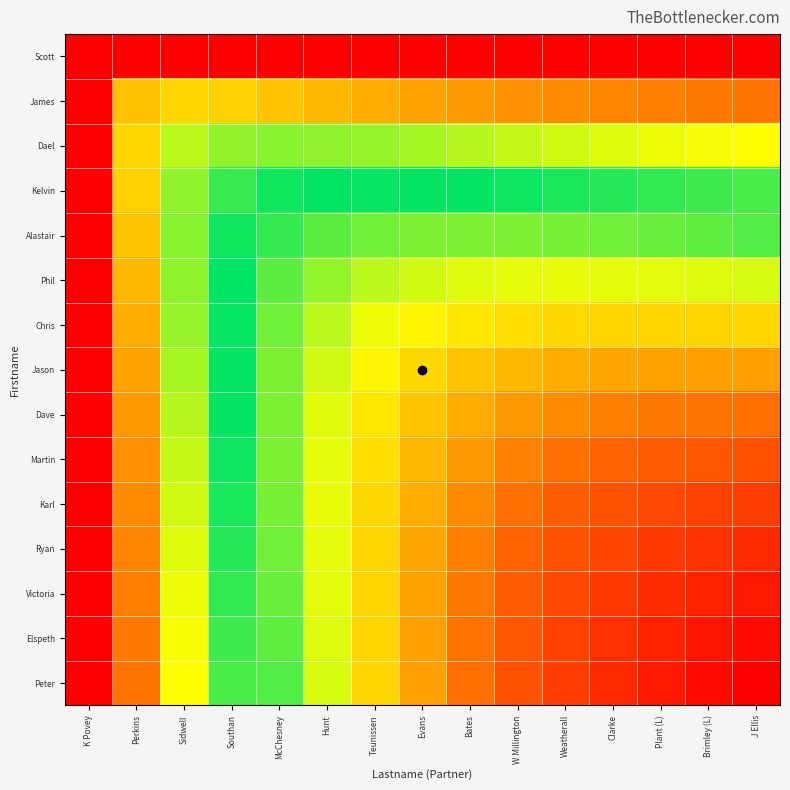

Which has a higher value, Clarke or Brimley (L)?

Clarke